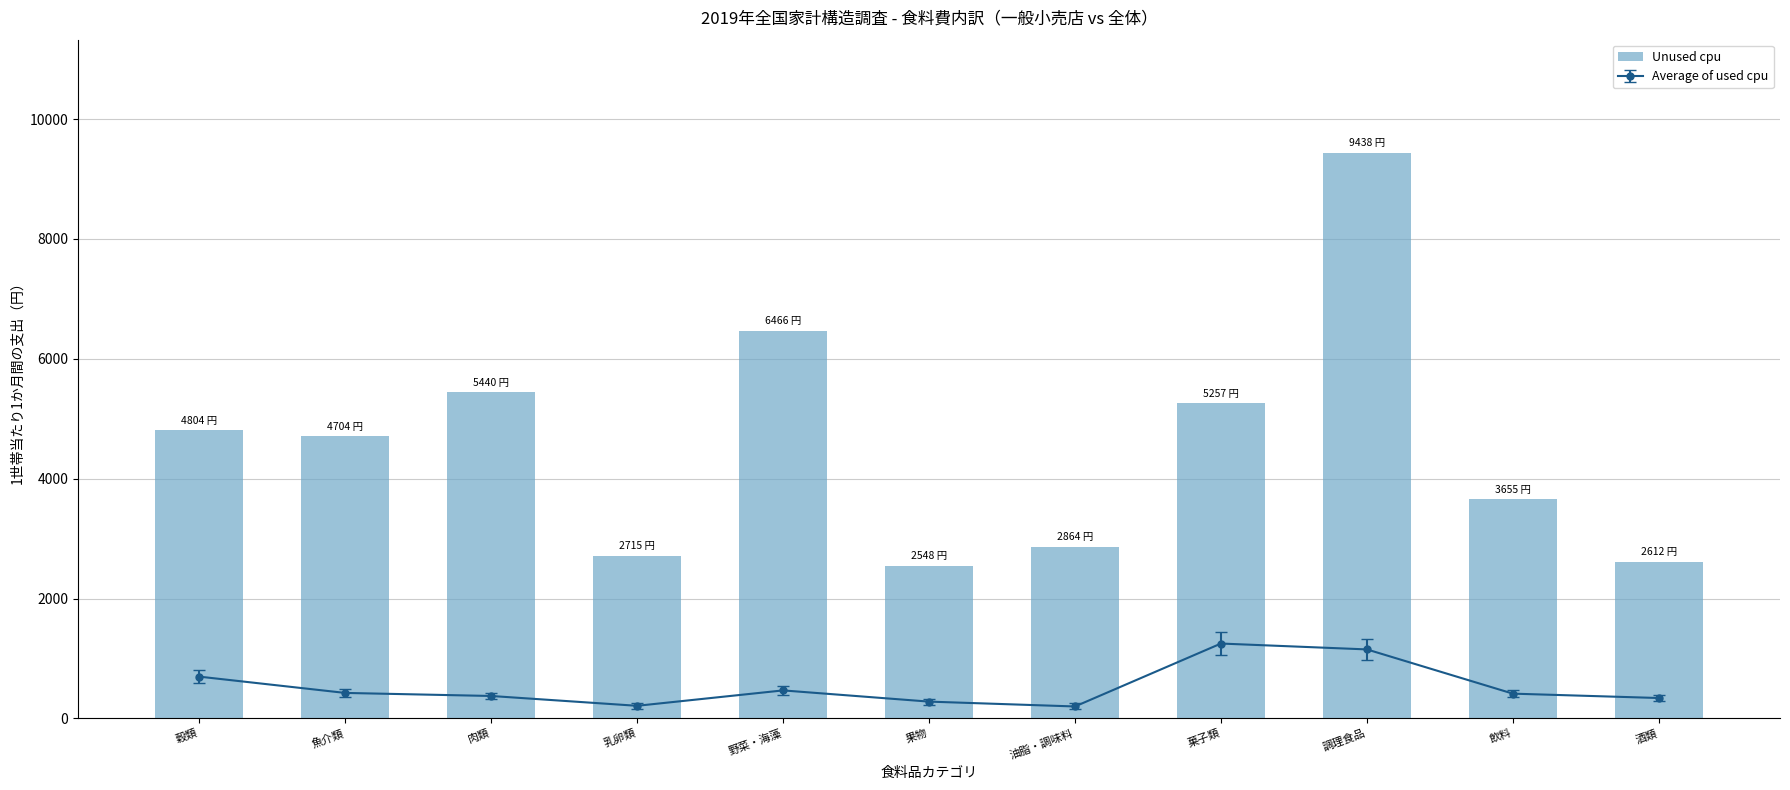

What position from the right is 肉類?

9